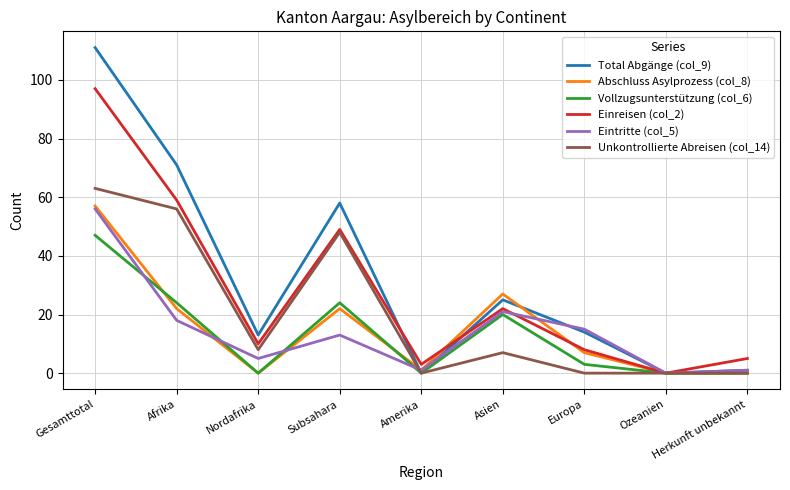

Rank the series by their maximum value, from highest to lowest.

Total Abgänge (col_9), Einreisen (col_2), Unkontrollierte Abreisen (col_14), Abschluss Asylprozess (col_8), Eintritte (col_5), Vollzugsunterstützung (col_6)